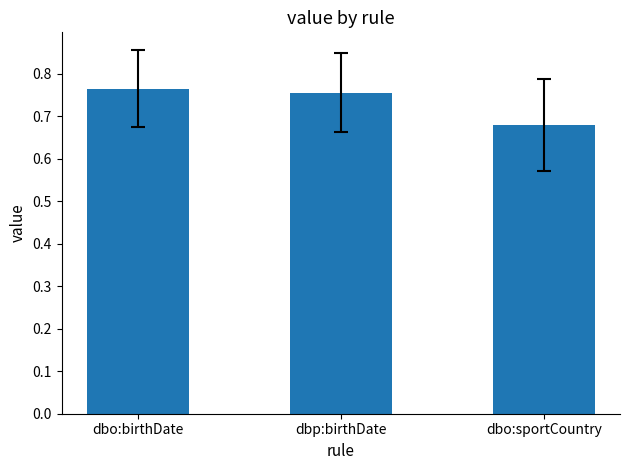

Rank the categories by value from lowest to highest.

dbo:sportCountry, dbp:birthDate, dbo:birthDate